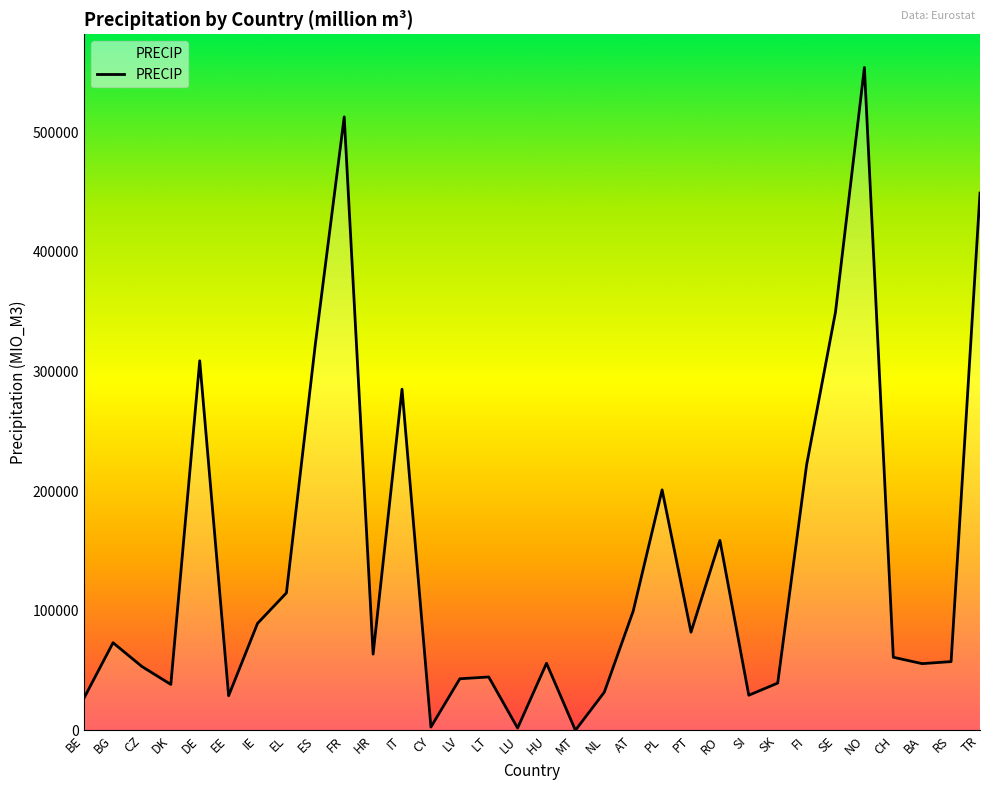

Which has a higher value, NL or RO?

RO